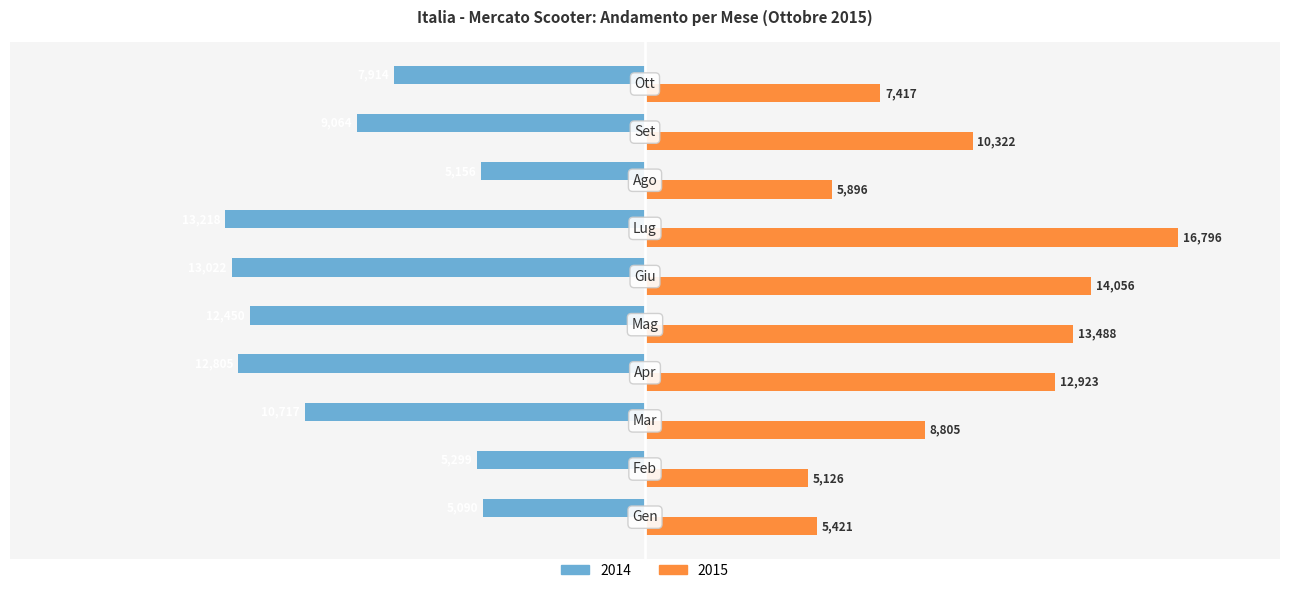

Which series has the largest total across all categories?

2015